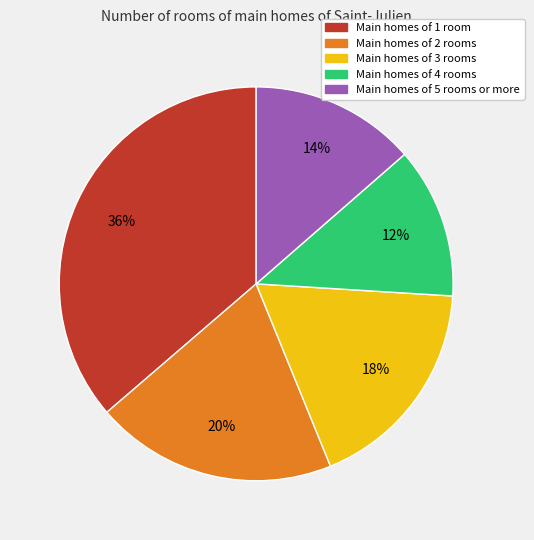

Is there a majority slice in this chart?

No